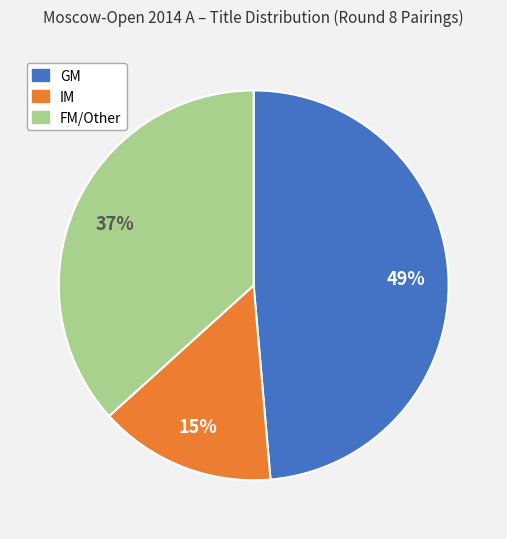

Is the sum of IM and FM/Other greater than half?

Yes